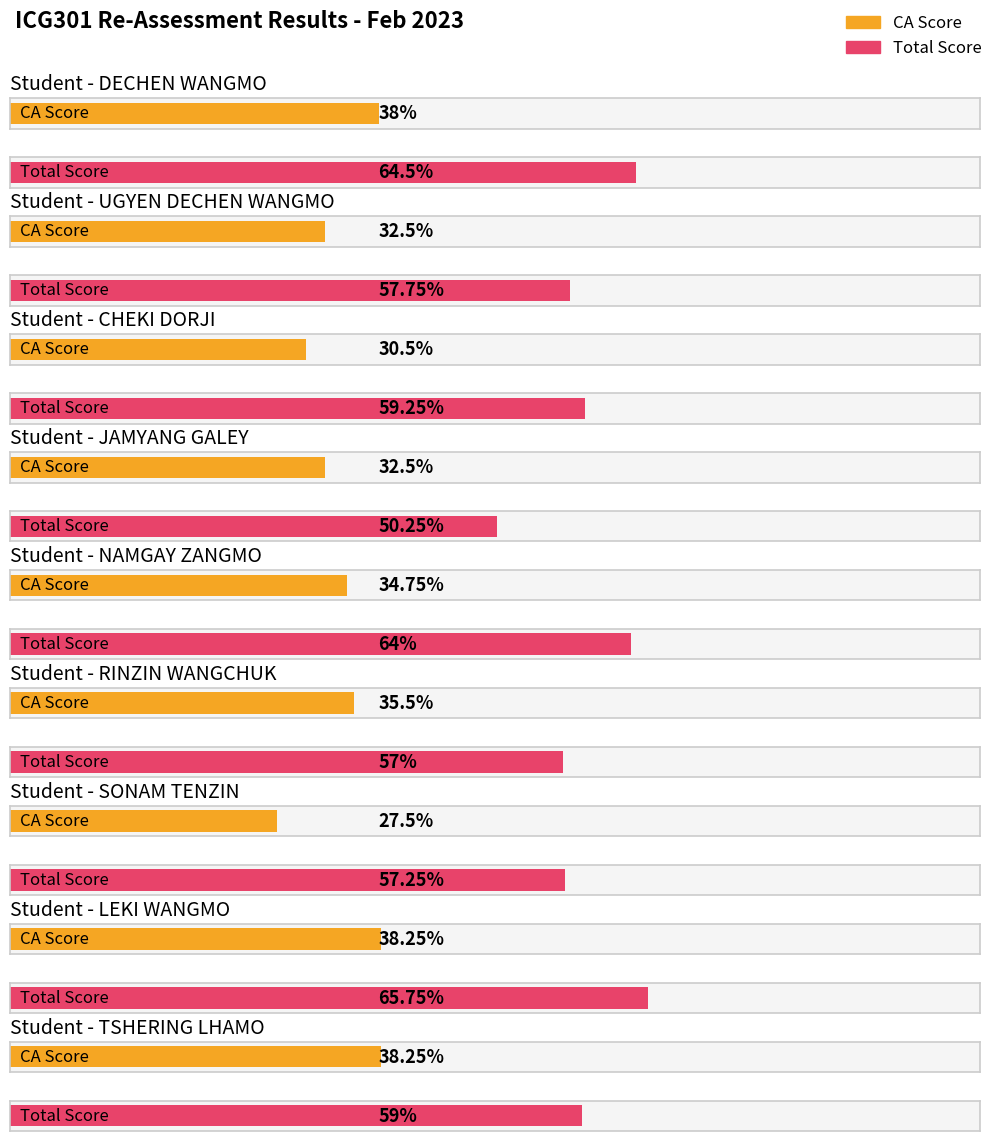

How many bars are there in total?

18